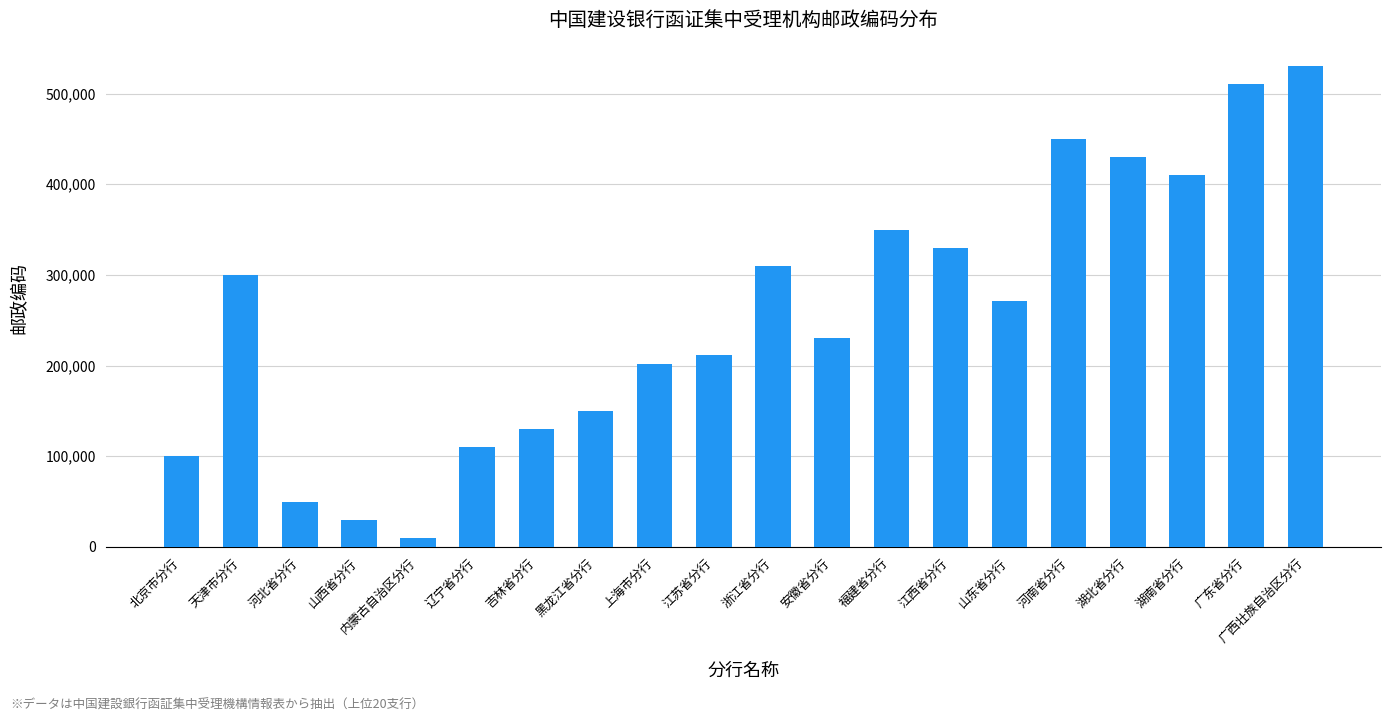

What is the sum of the values at 北京市分行 and 河南省分行?

550055